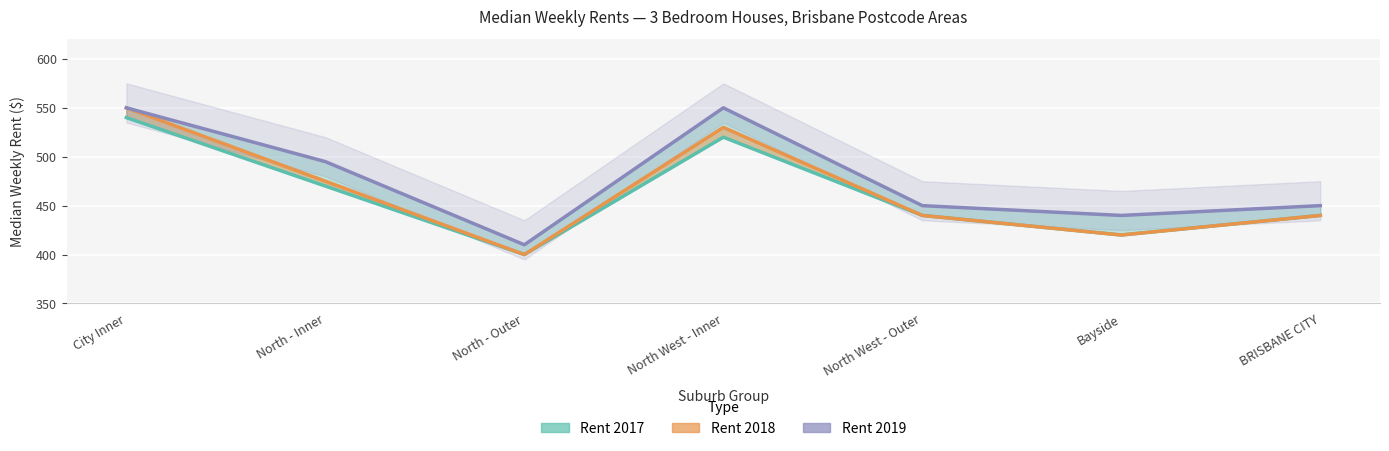

Reading right to left, extract all data points from this chart.

Rent 2017: 440	420	440	520	400	470	540
Rent 2018: 440	420	440	530	400	475	550
Rent 2019: 450	440	450	550	410	495	550